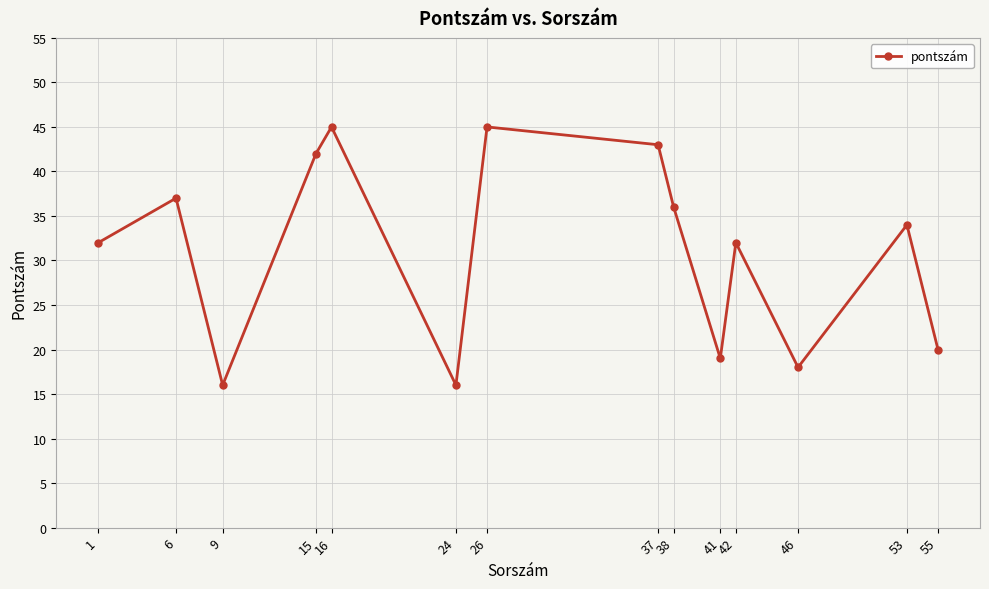

What is the approximate value at 26?

45